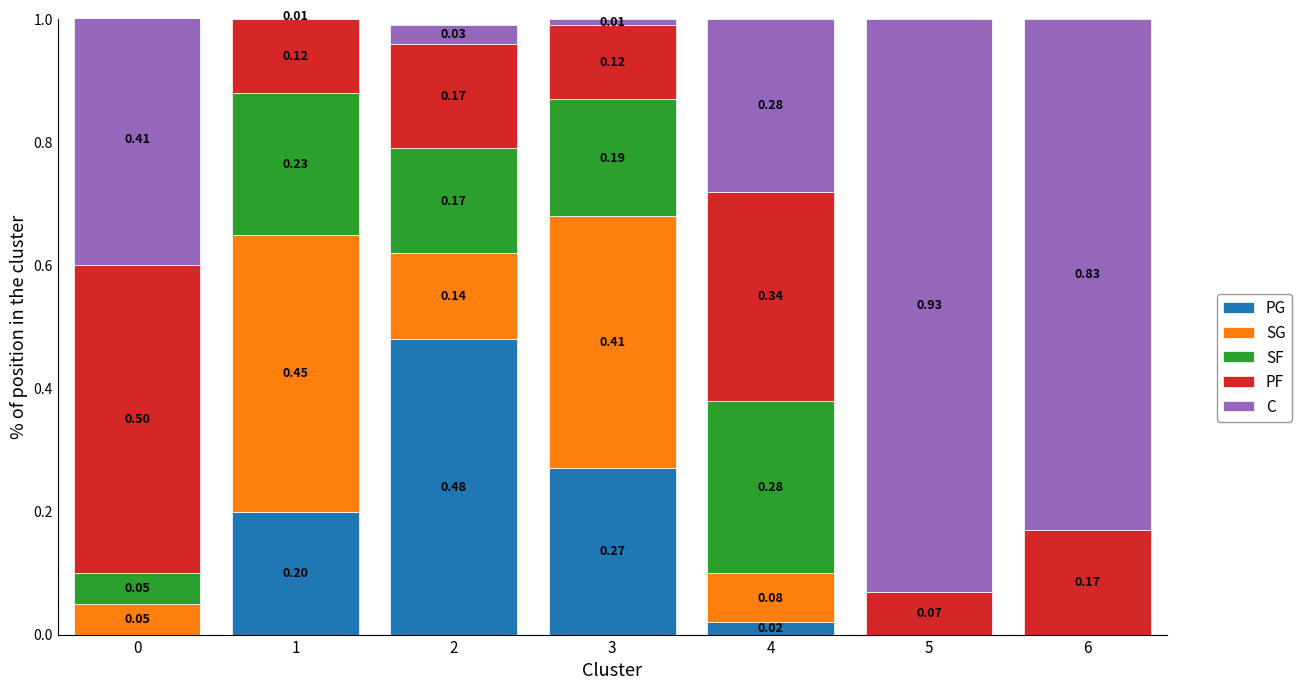

What is the total value across all series at 4?

1.0